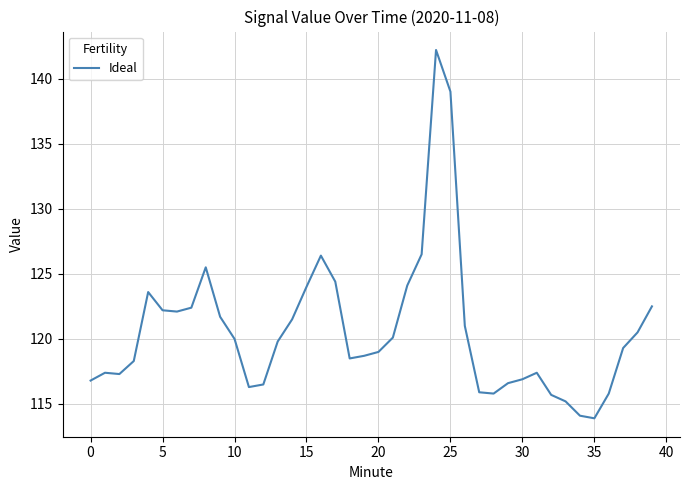

What is the difference between the maximum and minimum values?

28.3